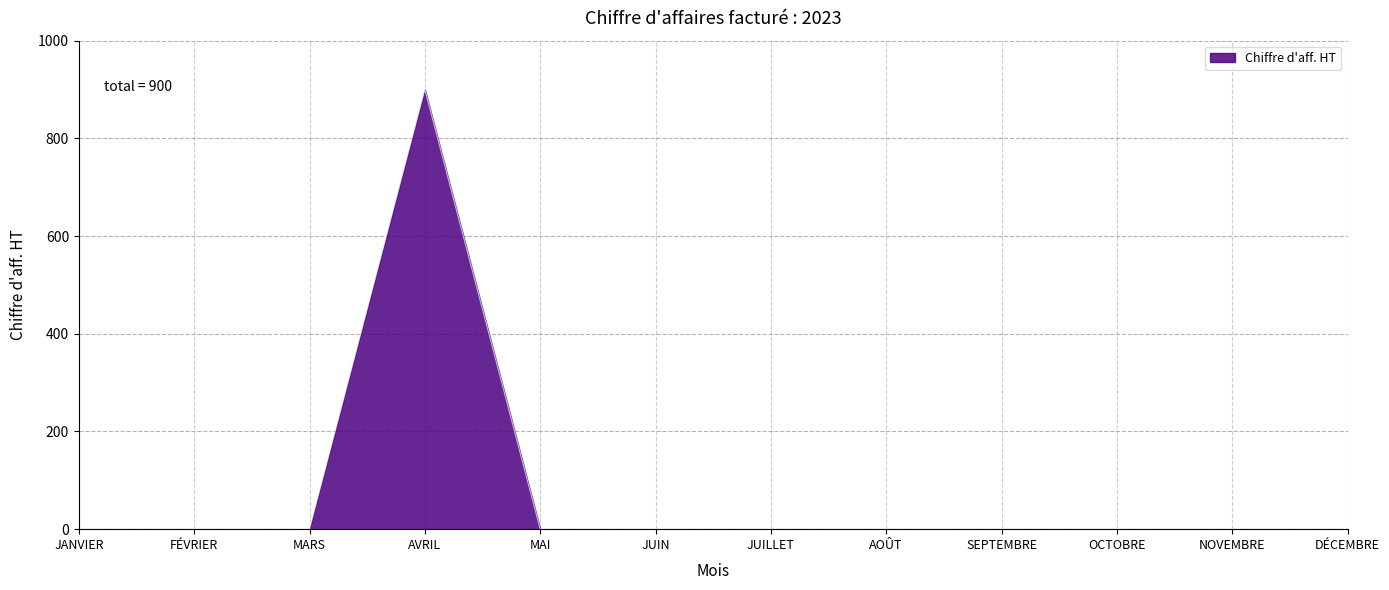

What is the difference between the maximum and minimum values?

900